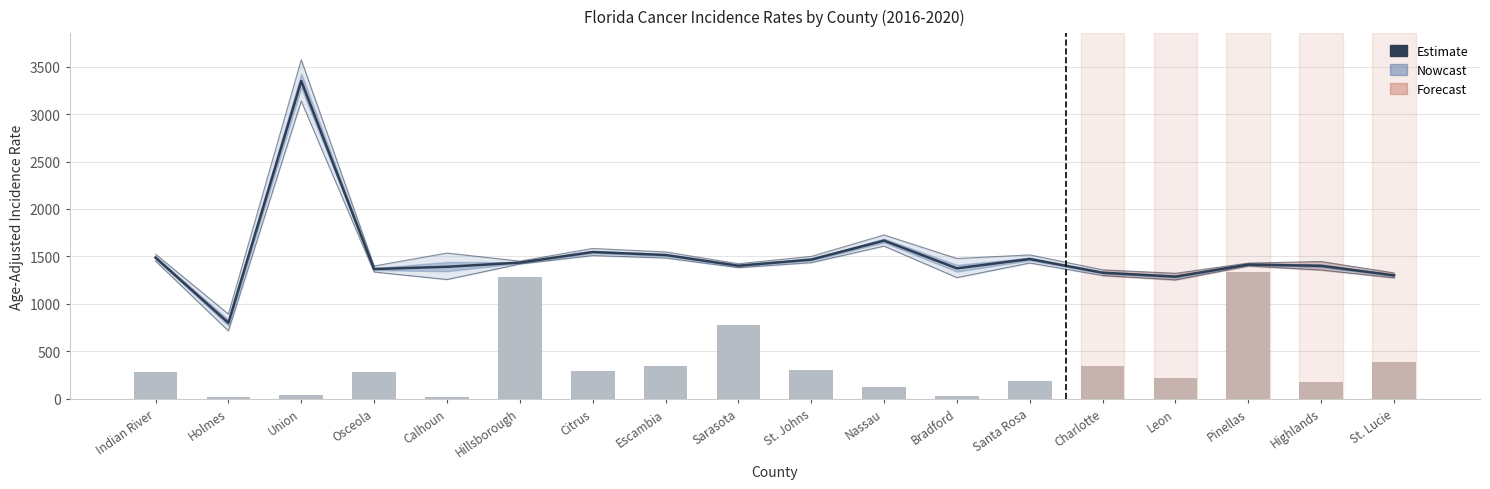

Reading left to right, extract all data points from this chart.

Age-Adj. Incidence Rate: Indian River=1487.1	Holmes=799.6	Union=3350.3	Osceola=1366.6	Calhoun=1390.4	Hillsborough=1434.5	Citrus=1546.1	Escambia=1514.8	Sarasota=1401.6	St. Johns=1466.5	Nassau=1666.5	Bradford=1374.1	Santa Rosa=1472.6	Charlotte=1327.7	Leon=1286.7	Pinellas=1414.2	Highlands=1400.5	St. Lucie=1300.0
Lower 95% CI: Indian River=1451.4	Holmes=714.5	Union=3137.8	Osceola=1335.2	Calhoun=1256.2	Hillsborough=1418.9	Citrus=1509.1	Escambia=1482.8	Sarasota=1381.0	St. Johns=1433.9	Nassau=1608.7	Bradford=1276.2	Santa Rosa=1430.2	Charlotte=1297.9	Leon=1252.3	Pinellas=1399.1	Highlands=1356.3	St. Lucie=1274.3
Upper 95% CI: Indian River=1523.4	Holmes=892.0	Union=3573.9	Osceola=1398.6	Calhoun=1535.2	Hillsborough=1450.2	Citrus=1583.7	Escambia=1547.2	Sarasota=1422.5	St. Johns=1499.8	Nassau=1725.9	Bradford=1477.6	Santa Rosa=1515.9	Charlotte=1358.1	Leon=1321.8	Pinellas=1429.4	Highlands=1445.8	St. Lucie=1326.1
Avg Annual Count (scaled): Indian River=281.3	Holmes=12.7	Union=37.2	Osceola=284.3	Calhoun=15.2	Hillsborough=1285.4	Citrus=293.2	Escambia=338.8	Sarasota=781.2	St. Johns=304.3	Nassau=126.8	Bradford=28.6	Santa Rosa=182.6	Charlotte=343.6	Leon=213.7	Pinellas=1340.1	Highlands=175.7	St. Lucie=387.4